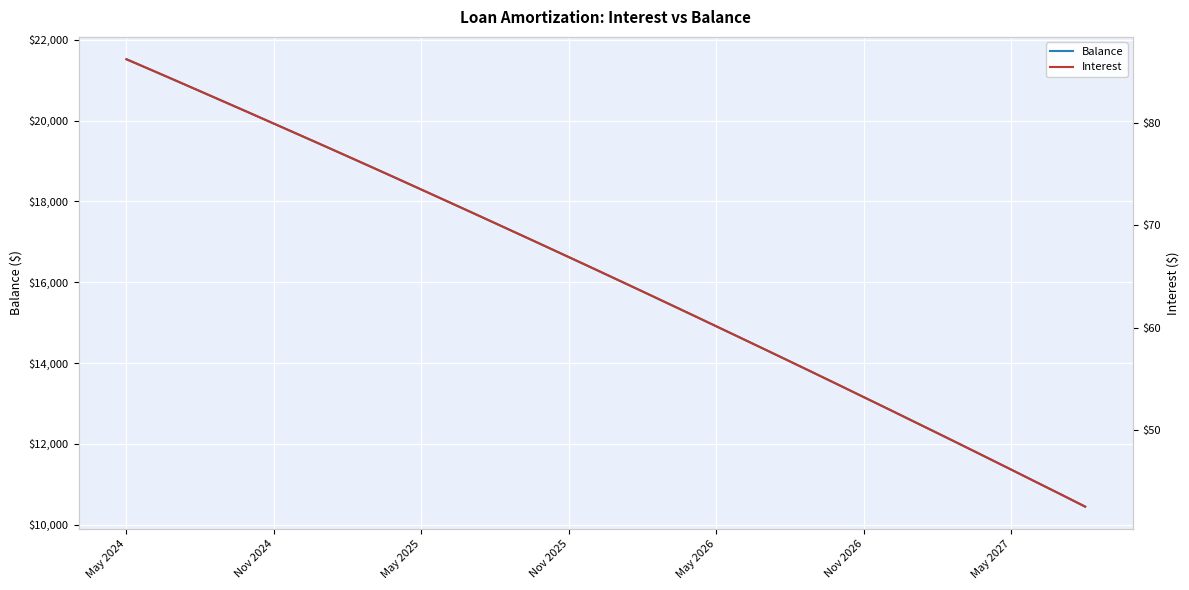

Reading right to left, list all the values displayed in this chart.

Balance: 10449.0	10755.0	11059.0	11362.0	11664.0	11965.0	12265.0	12563.0	12860.0	13156.0	13451.0	13745.0	14038.0	14329.0	14619.0	14908.0	15196.0	15483.0	15769.0	16054.0	16338.0	16620.0	16901.0	17181.0	17460.0	17738.0	18015.0	18291.0	18566.0	18840.0	19113.0	19384.0	19654.0	19923.0	20191.0	20458.0	20724.0	20989.0	21253.0	21516.0
Interest: 42.6	43.8	45.0	46.2	47.4	48.5	49.7	50.9	52.1	53.2	54.4	55.6	56.7	57.9	59.0	60.1	61.3	62.4	63.5	64.7	65.8	66.9	68.0	69.1	70.2	71.3	72.4	73.5	74.6	75.7	76.7	77.8	78.9	79.9	81.0	82.0	83.1	84.1	85.2	86.2